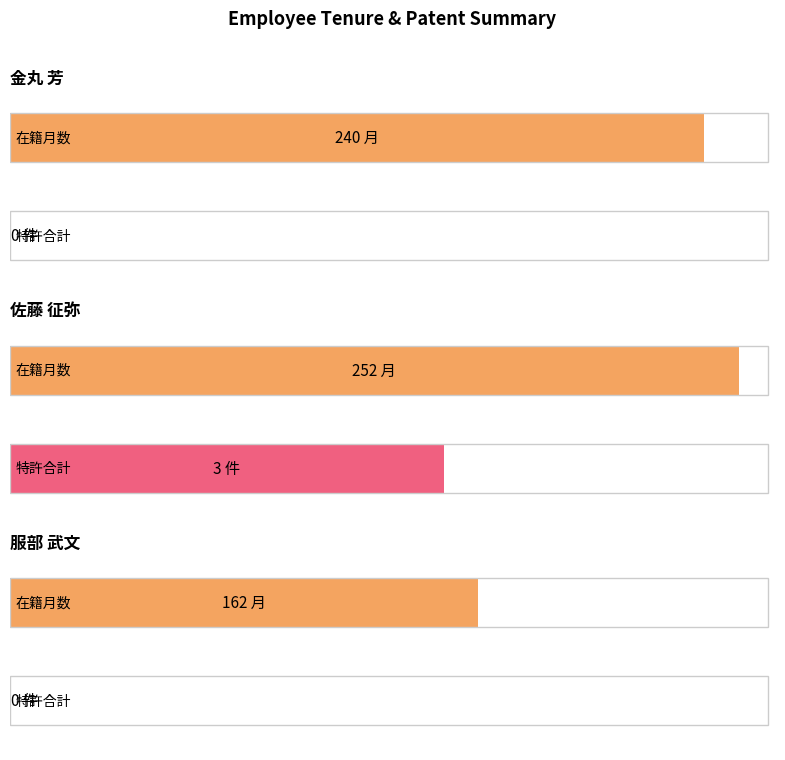

Which series changed the most between 60479 and 240910?

在籍月数